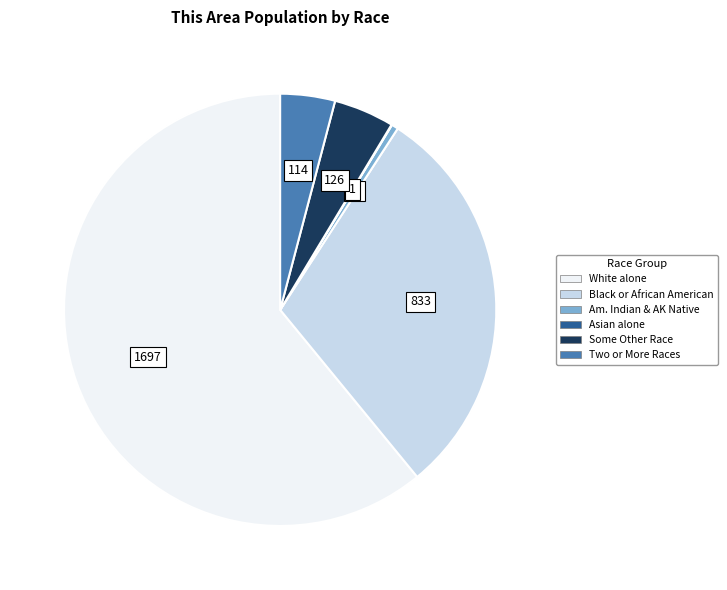

Is there a majority slice in this chart?

Yes